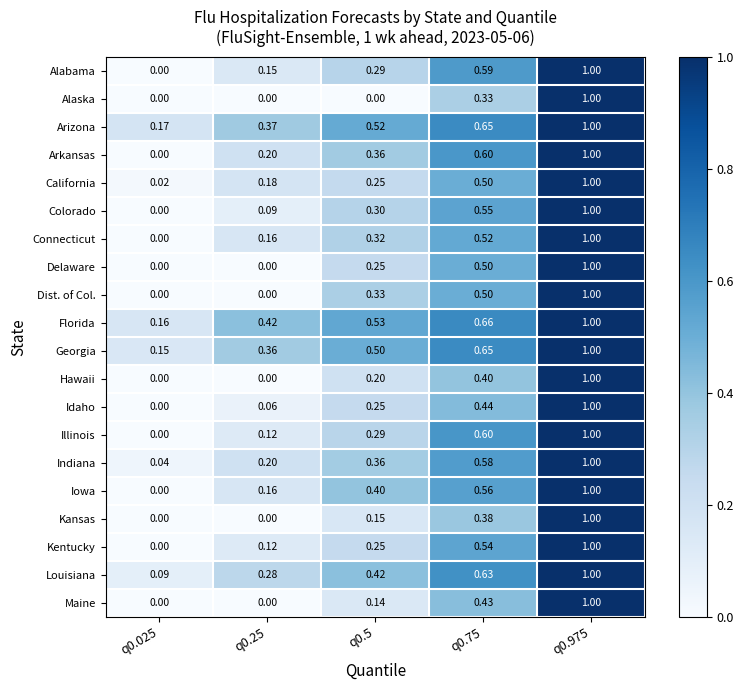

Which series changed the most between q0.025 and q0.5?

Iowa